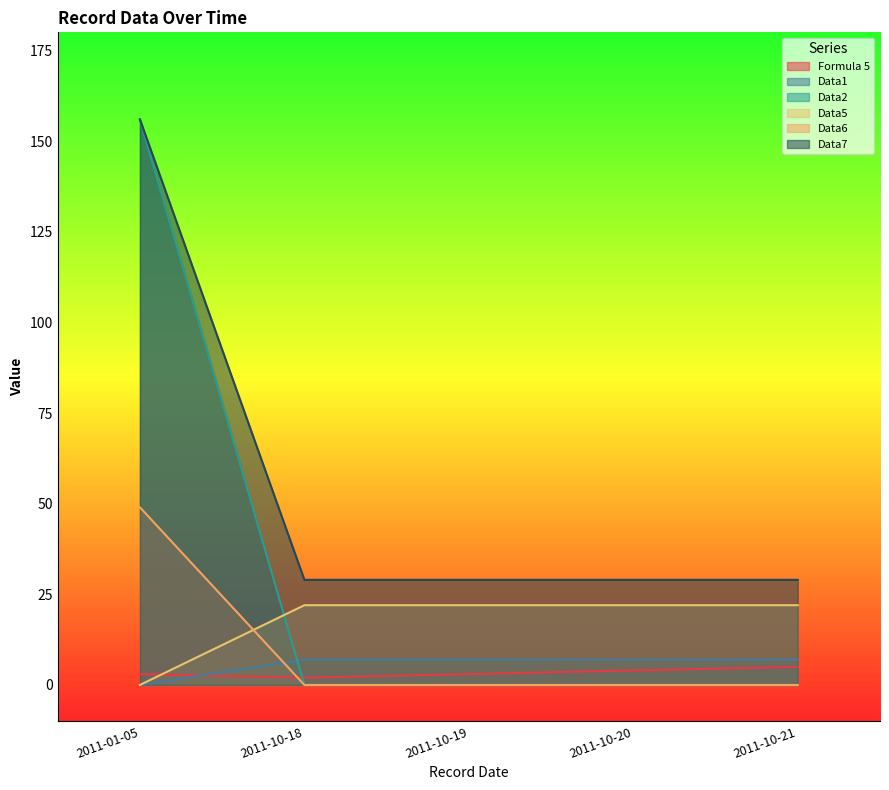

Where do Data2 and Data5 first cross each other?

2011-01-05 and 2011-10-18